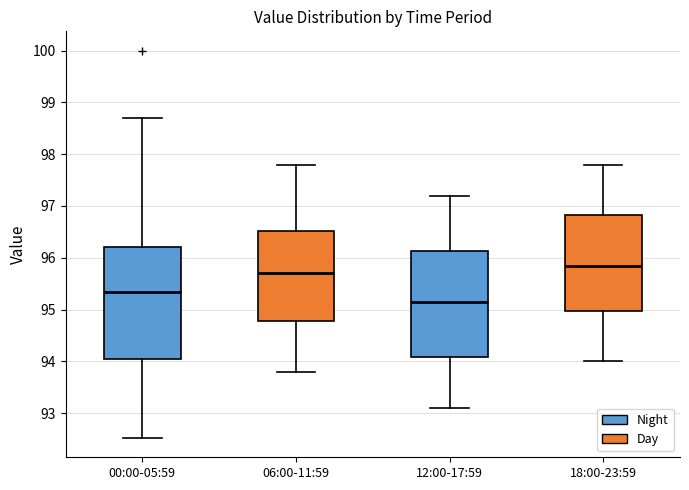

Comparing the boxes themselves (not the whiskers), which one is the tallest?

00:00-05:59